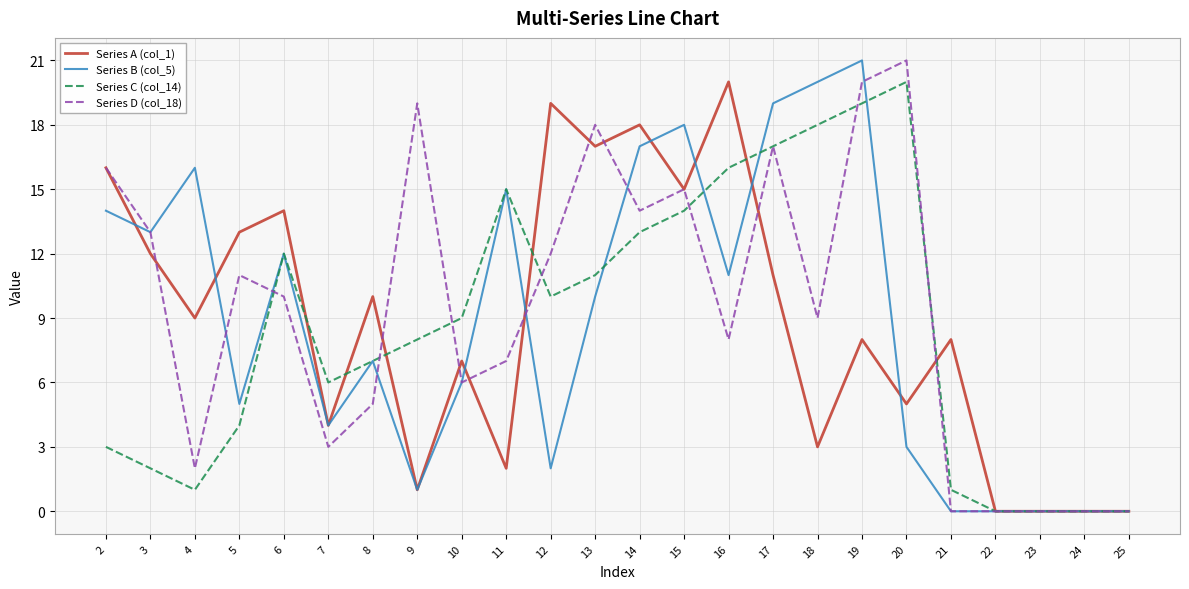

Reading left to right, list all the values displayed in this chart.

Series A (col_1): 2=16	3=12	4=9	5=13	6=14	7=4	8=10	9=1	10=7	11=2	12=19	13=17	14=18	15=15	16=20	17=11	18=3	19=8	20=5	21=8	22=0	23=0	24=0	25=0
Series B (col_5): 2=14	3=13	4=16	5=5	6=12	7=4	8=7	9=1	10=6	11=15	12=2	13=10	14=17	15=18	16=11	17=19	18=20	19=21	20=3	21=0	22=0	23=0	24=0	25=0
Series C (col_14): 2=3	3=2	4=1	5=4	6=12	7=6	8=7	9=8	10=9	11=15	12=10	13=11	14=13	15=14	16=16	17=17	18=18	19=19	20=20	21=1	22=0	23=0	24=0	25=0
Series D (col_18): 2=16	3=13	4=2	5=11	6=10	7=3	8=5	9=19	10=6	11=7	12=12	13=18	14=14	15=15	16=8	17=17	18=9	19=20	20=21	21=0	22=0	23=0	24=0	25=0